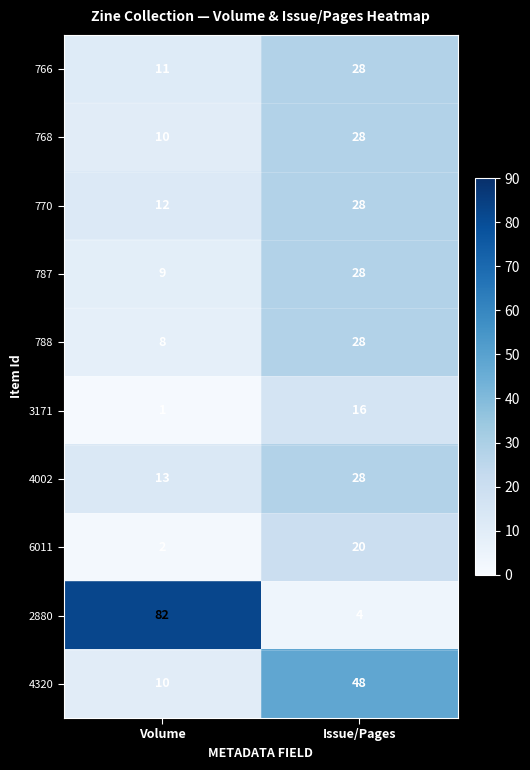

Which series has the largest total across all categories?

2880